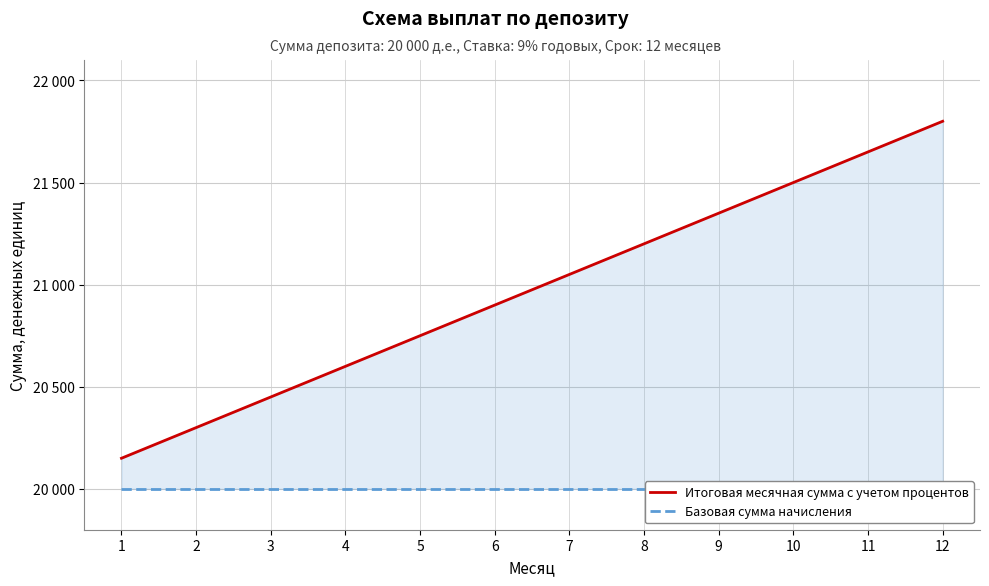

What is the difference between the highest and lowest values at 3?

450